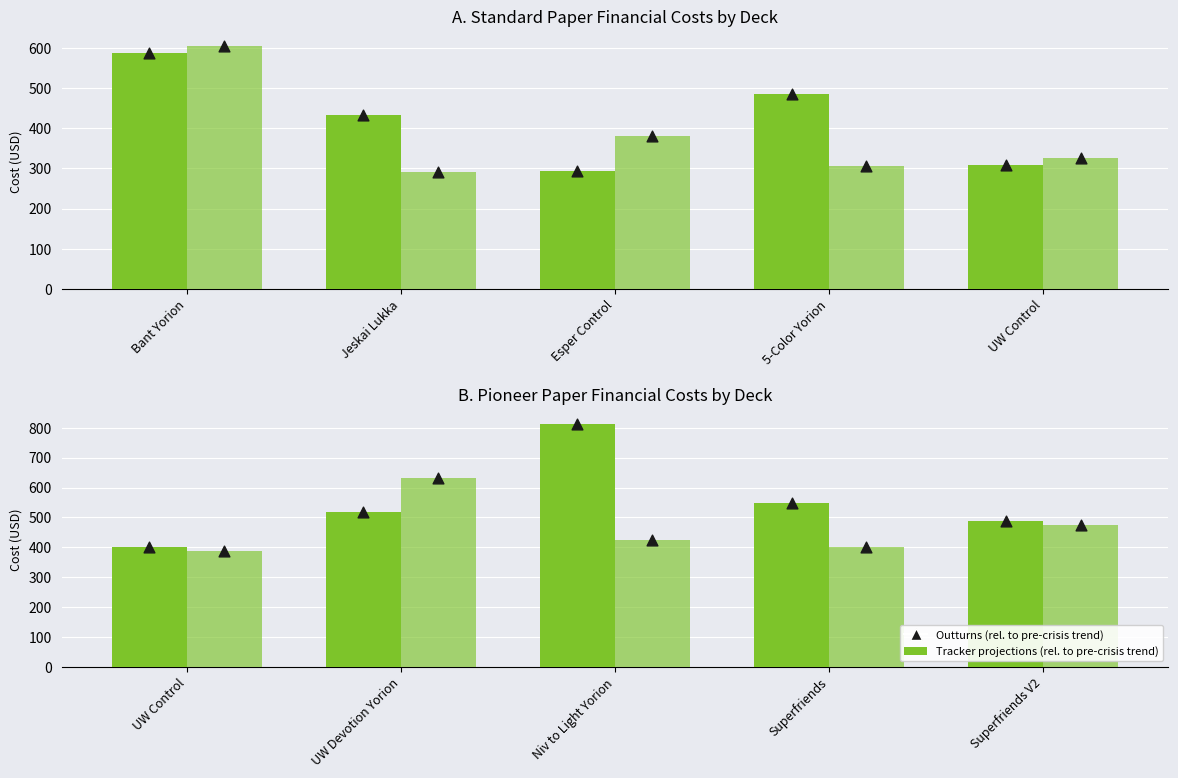

Which series has the widest spread of Y values?

Tracker projections (rel. to pre-crisis trend)